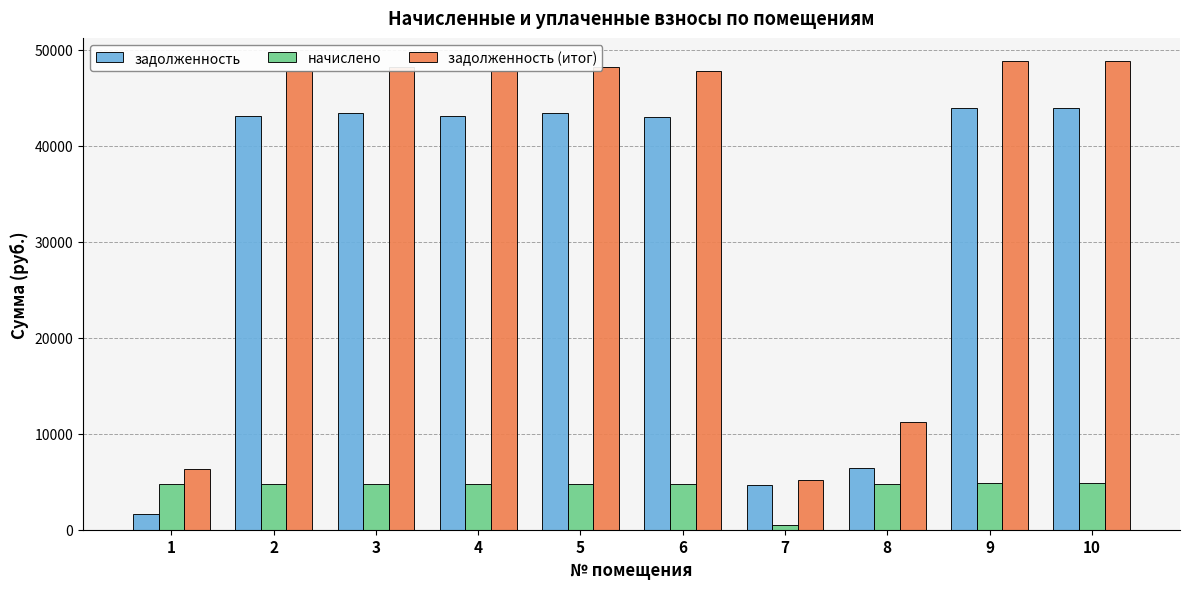

How many distinct data groups are displayed?

3